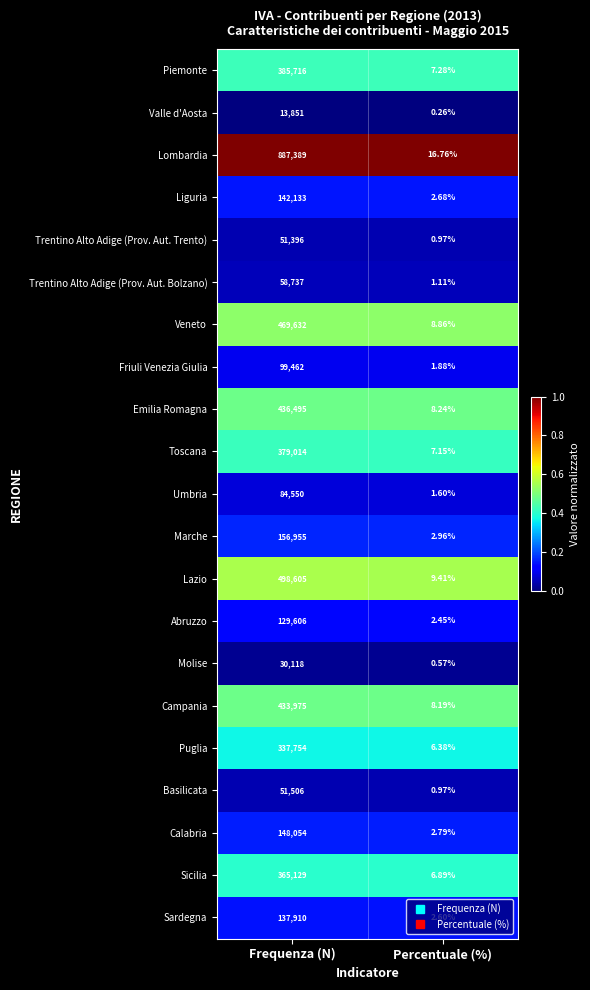

At which category is the sum across all series the highest?

Frequenza (N)